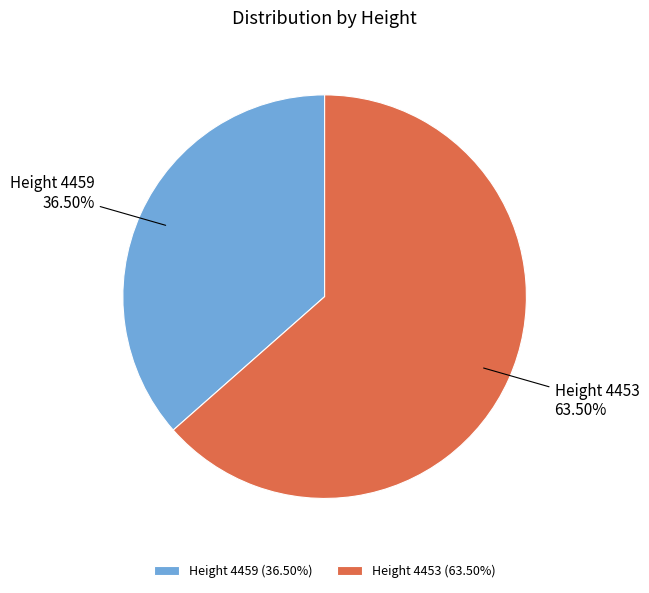

Is the sum of Height 4459 and Height 4453 greater than half?

Yes